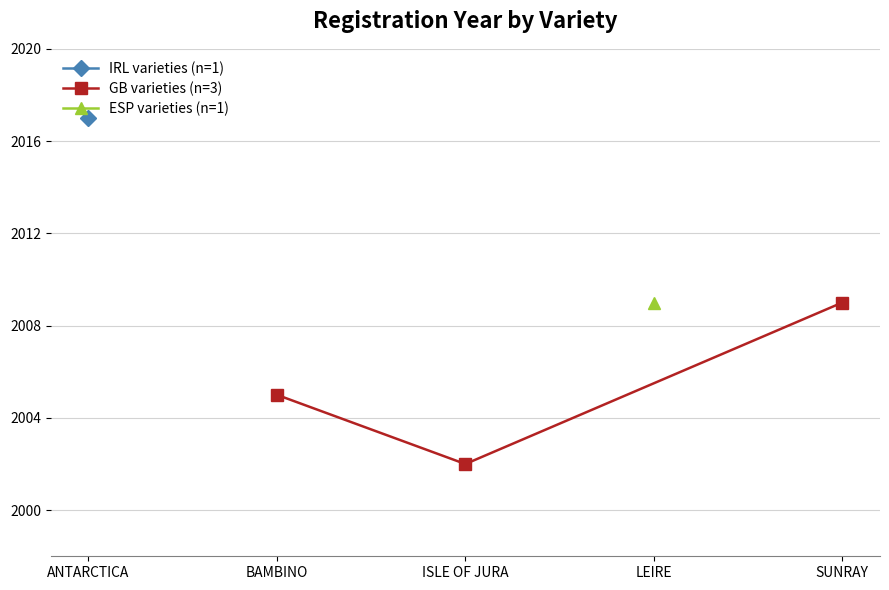

Is it true that GB varieties (n=3) equals 2005 at BAMBINO?

True